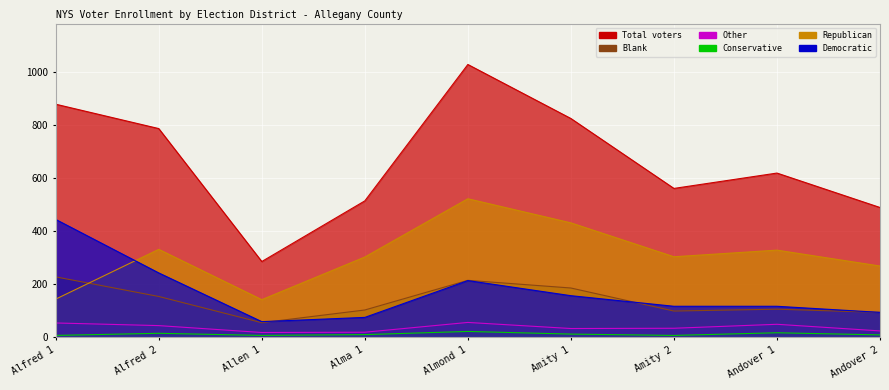

At how many categories does at least one series exceed 974?

1